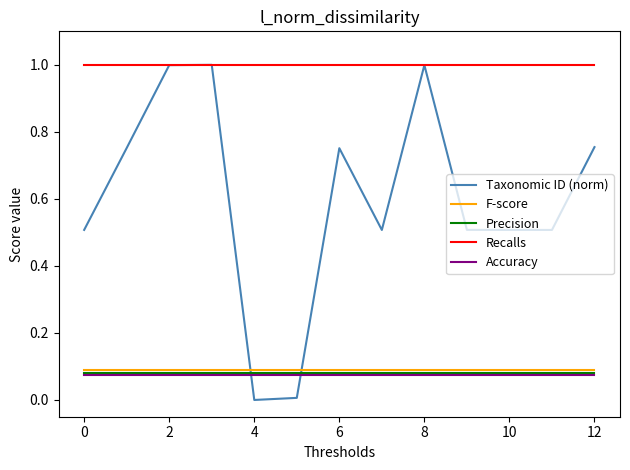

True or false: Accuracy and Recalls intersect in this chart.

False